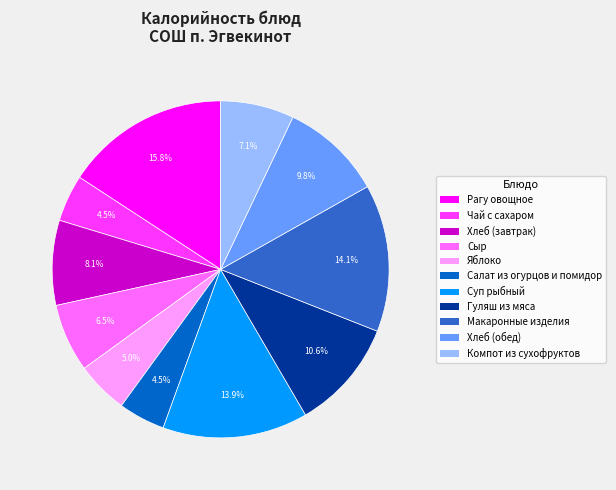

Count the number of slices in the pie.

11